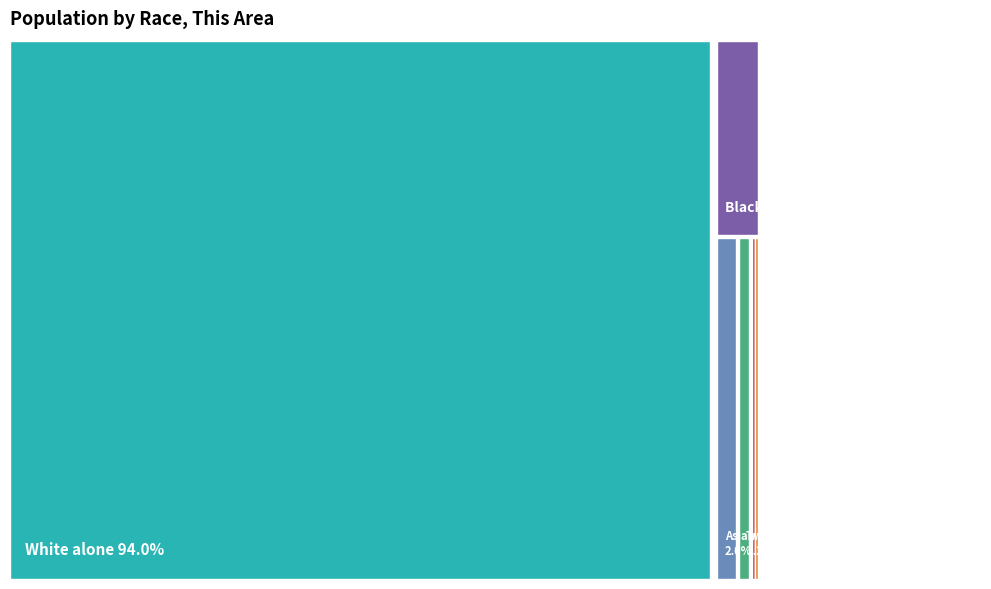

Combined, do American Indian and Alaska Native and Some Other Race alone account for over 50%?

No